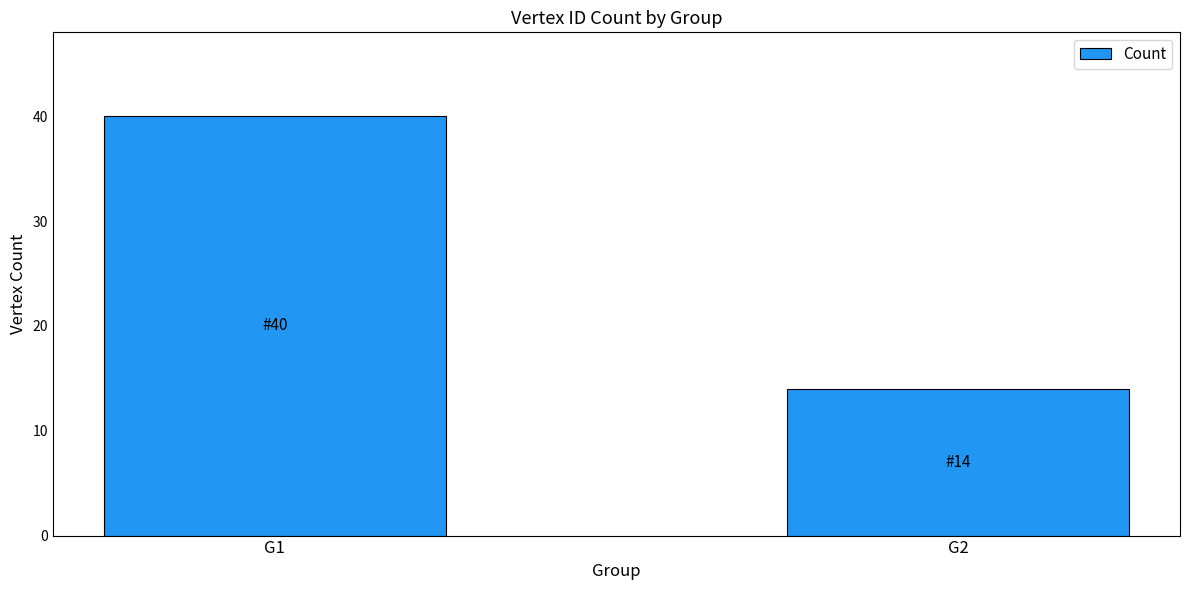

List the labels in order of value, smallest first.

G2, G1